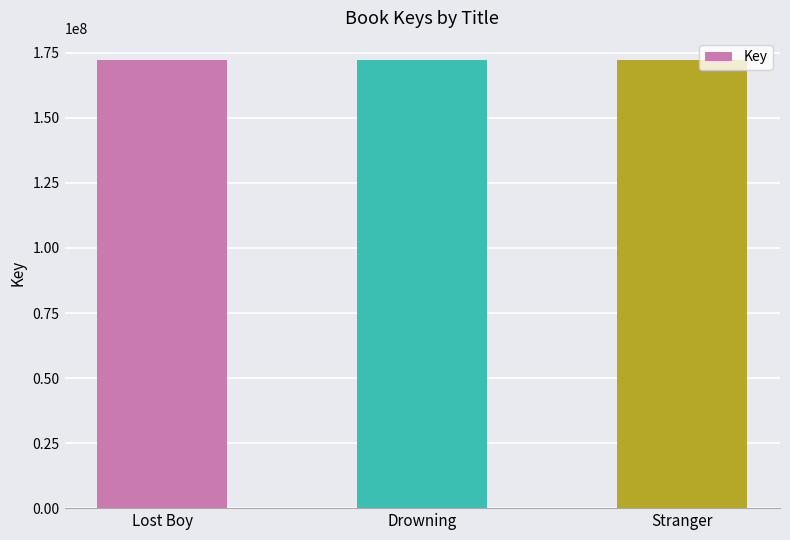

How many categories are shown in the chart?

3